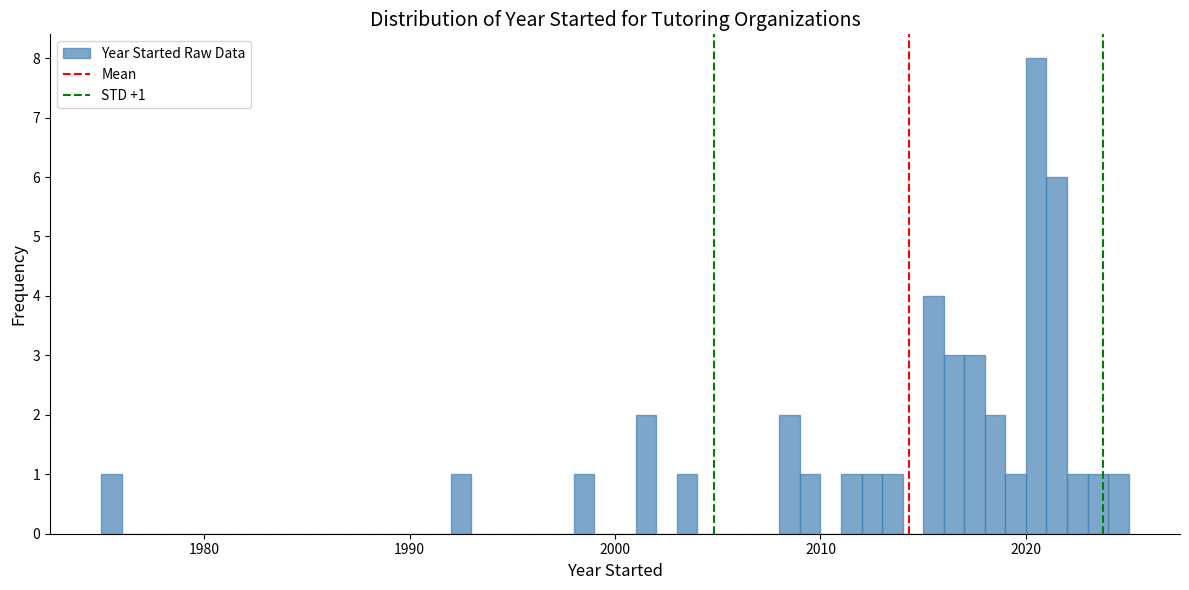

Read against the x-axis, roughly where is the centre of the tallest bar?

2021